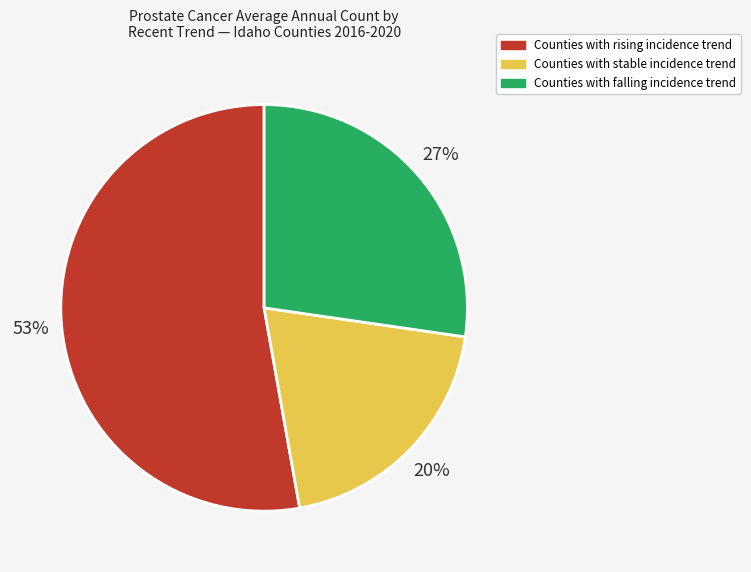

Does any single category account for the majority?

Yes